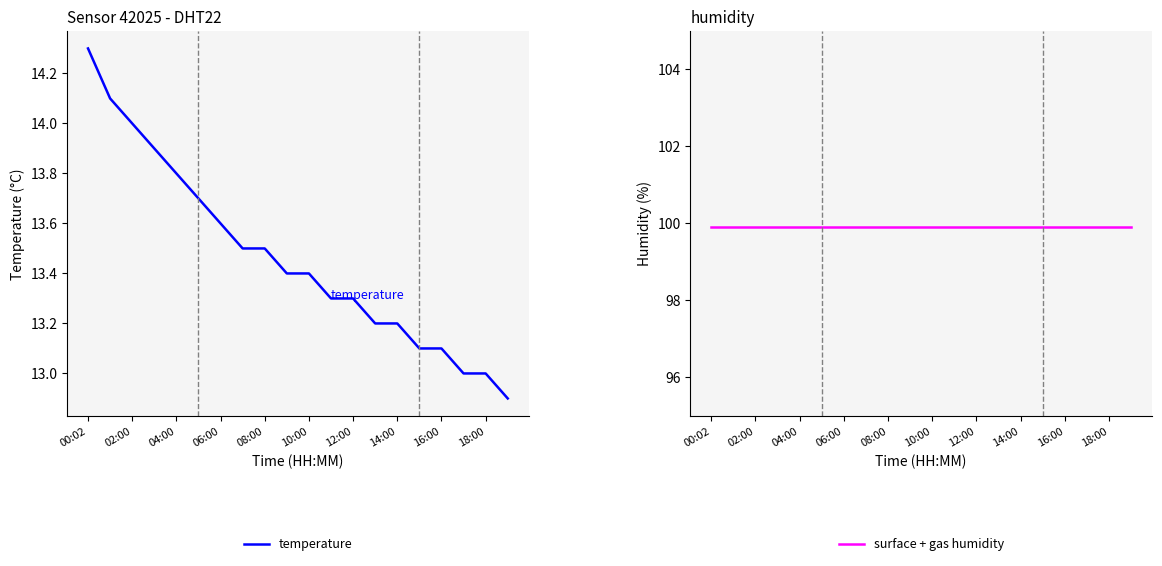

What are all the series names shown in the legend?

temperature, surface + gas humidity